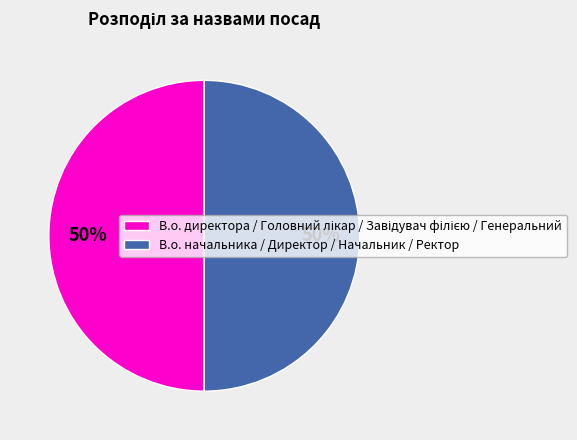

How many slices are in this pie chart?

2